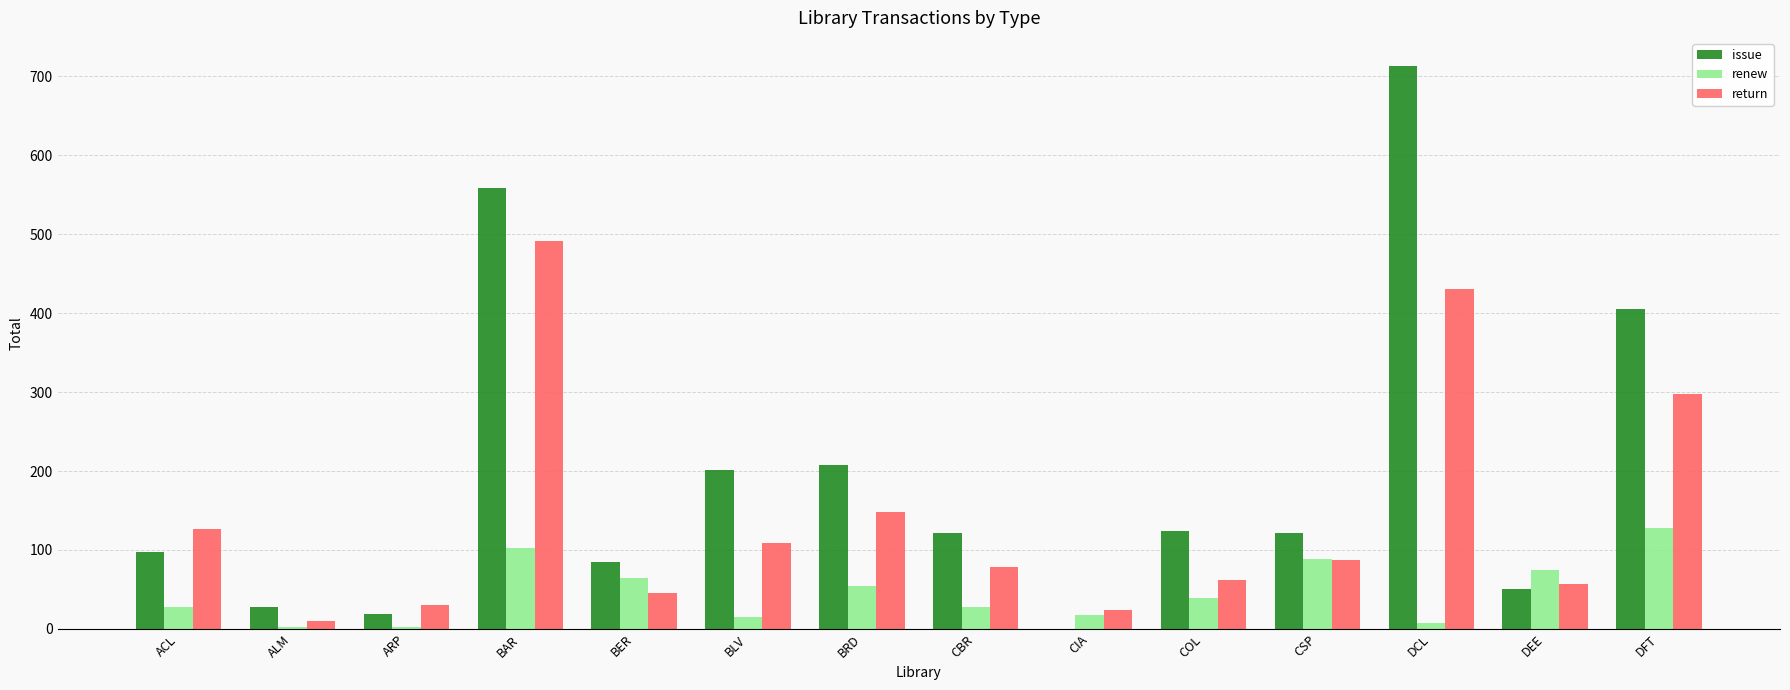

What is the difference between the renew values at BER and CIA?

48